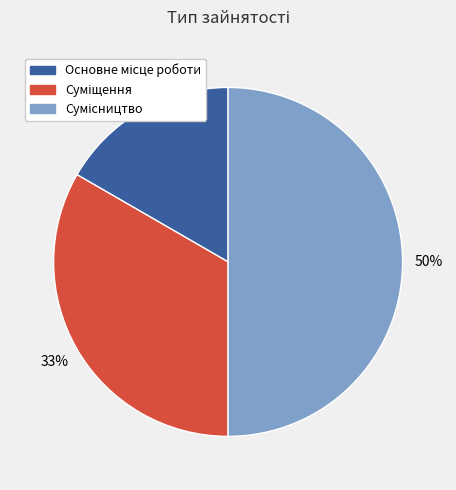

To the nearest percent, what is the average slice percentage?

33%